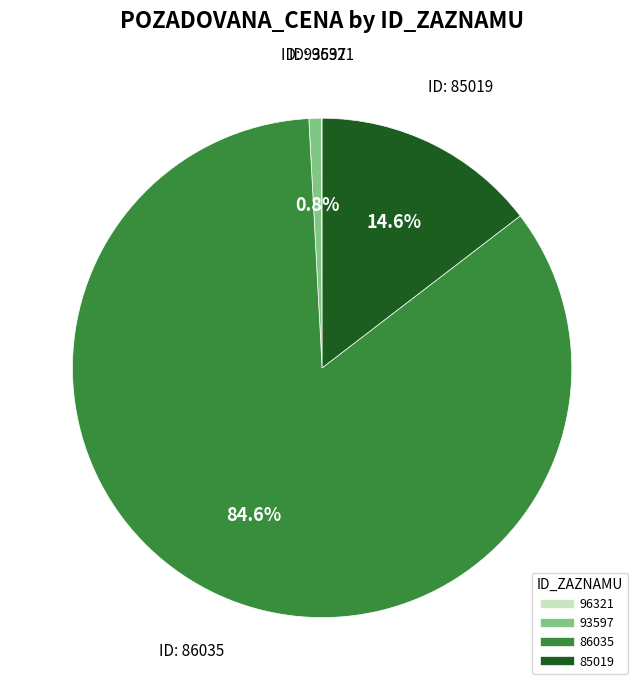

Which category has the biggest portion of the pie?

86035